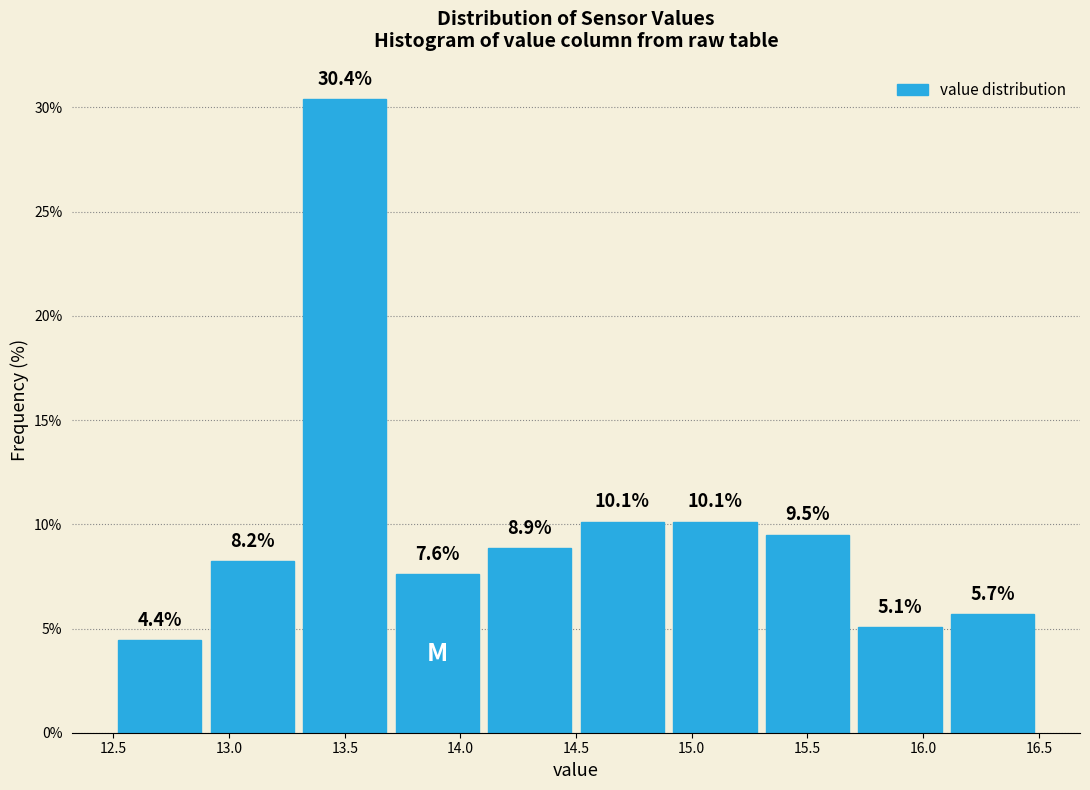

How tall is the bar that spans 13.7 to 14.1 on the x-axis?

7.6